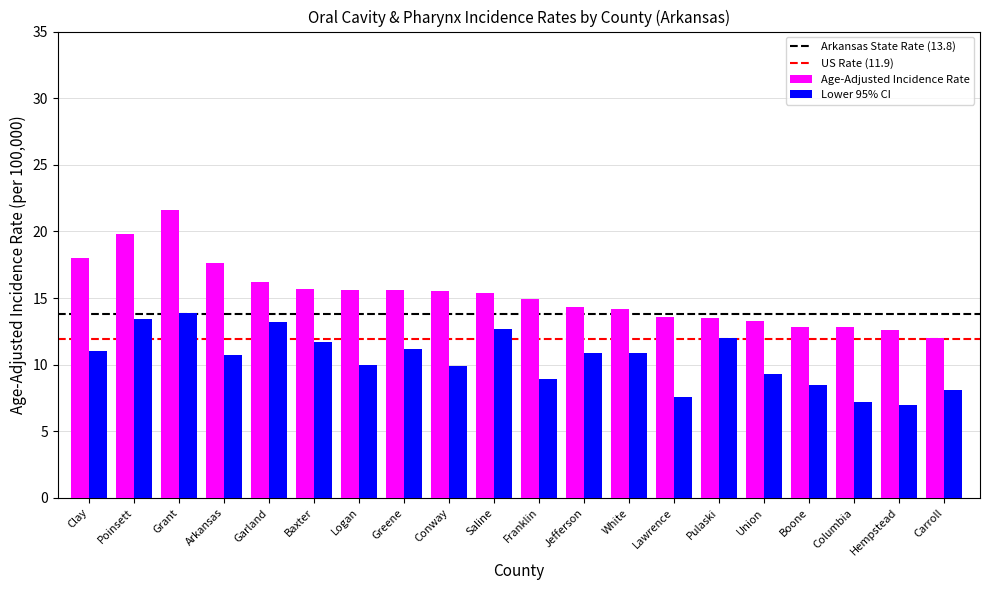

What is the value of the Lower 95% CI bar at the 6th from the left?

11.7